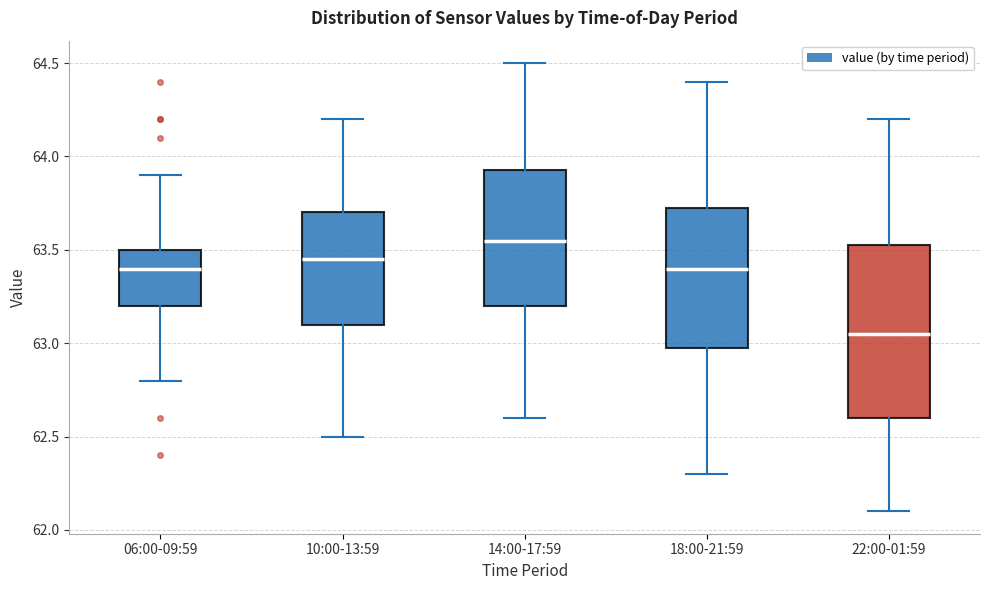

Reading left to right, transcribe this box plot: for each box, give where its median line is, the range the box spans, and where its two whiskers end, as read against the y-axis. The values are not printed on the chart, so give them approximately, as read against the axis.

06:00-09:59: median 63.40, box 63.20 to 63.50, whiskers 62.80 to 63.90
10:00-13:59: median 63.45, box 63.10 to 63.70, whiskers 62.50 to 64.20
14:00-17:59: median 63.55, box 63.20 to 63.95, whiskers 62.60 to 64.50
18:00-21:59: median 63.40, box 63.00 to 63.75, whiskers 62.30 to 64.40
22:00-01:59: median 63.05, box 62.60 to 63.55, whiskers 62.10 to 64.20